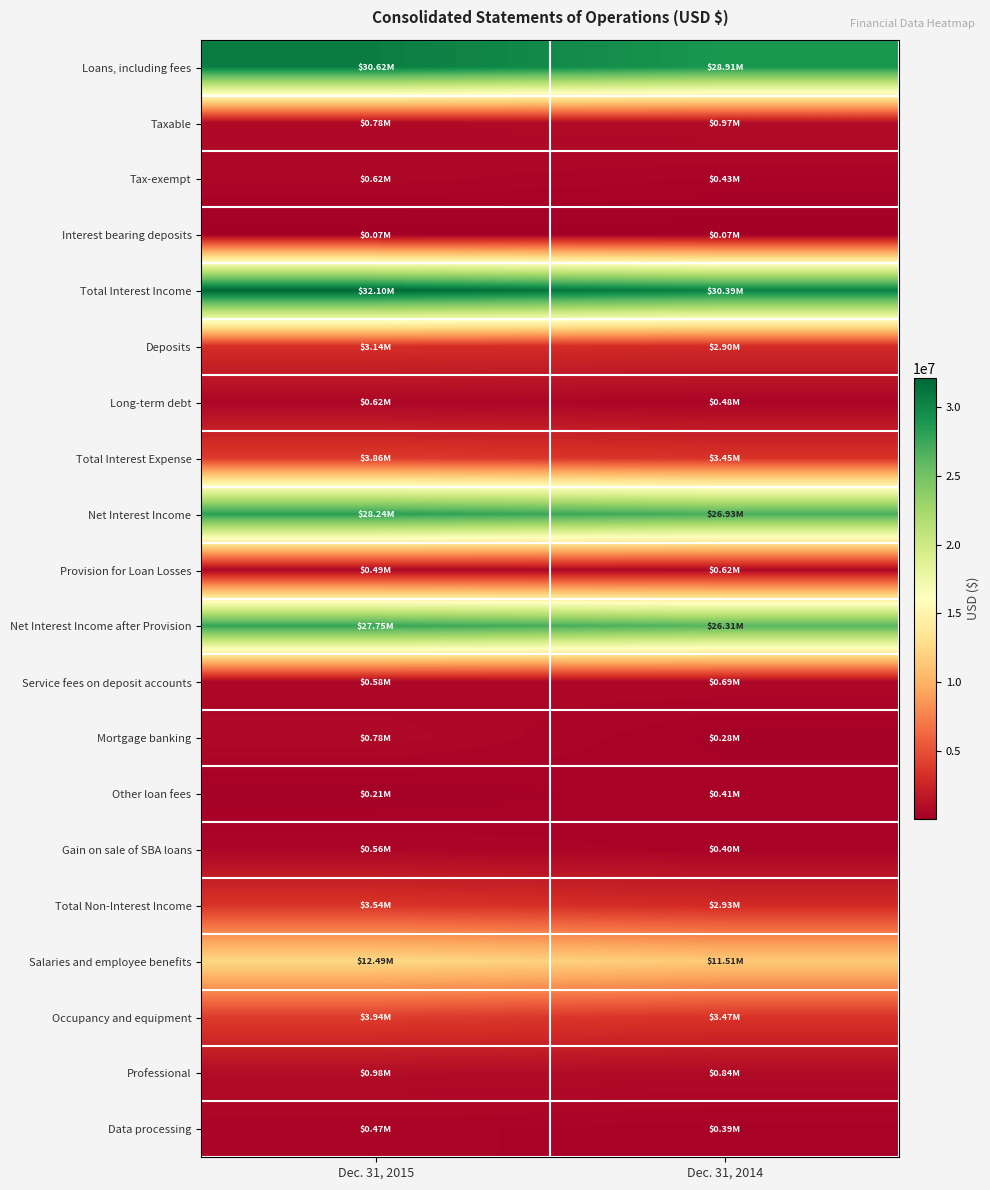

What is the maximum value shown in the chart?

32103000